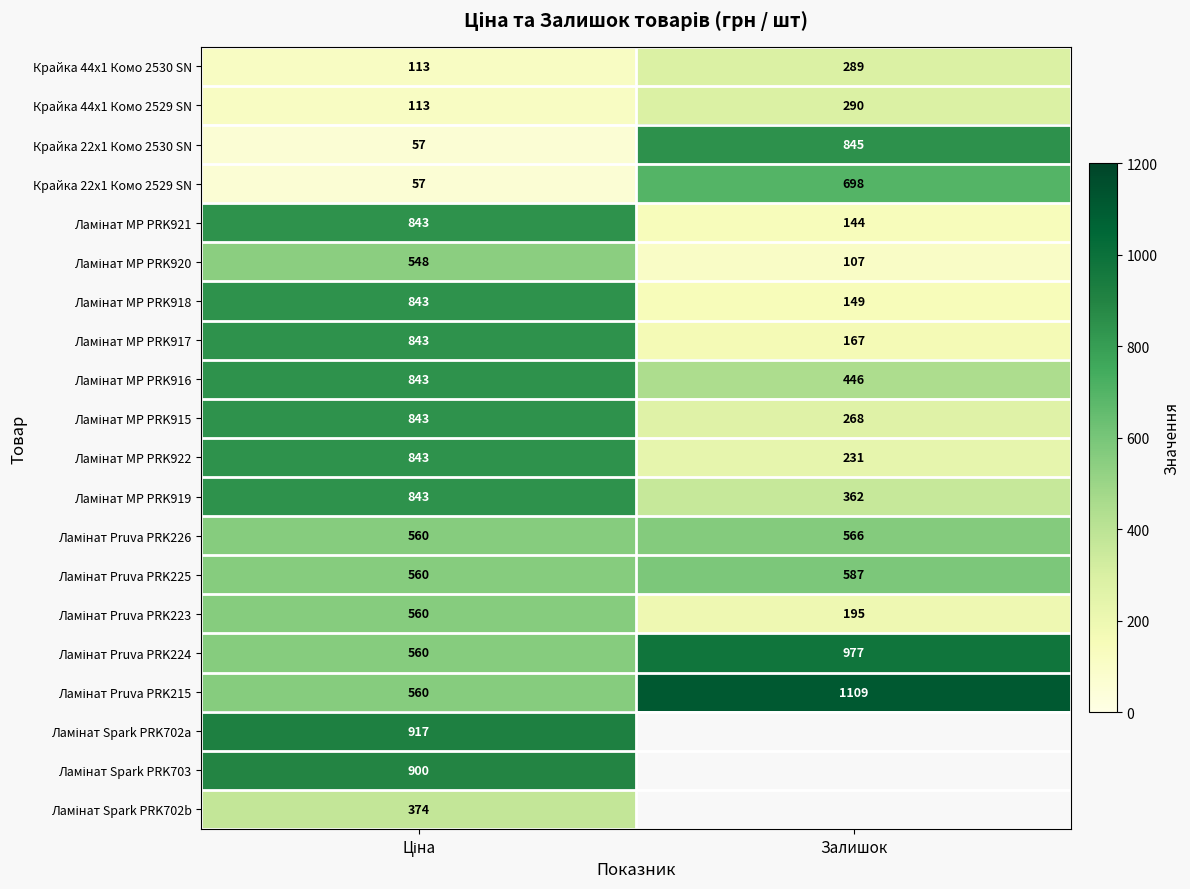

True or false: Крайка 44x1 Комо 2529 SN has a value of 500.4 at Залишок.

False